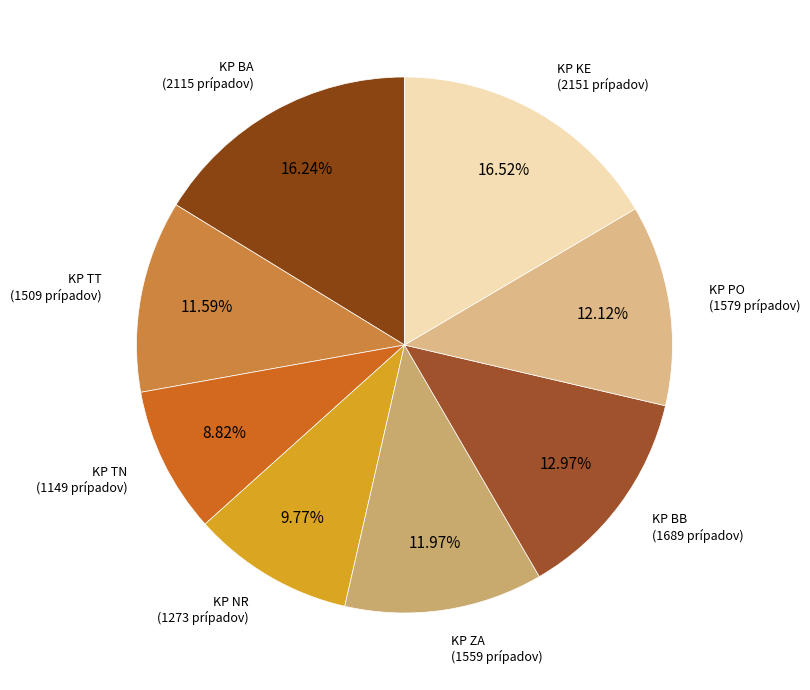

Which category has the smallest portion of the pie?

KP TN